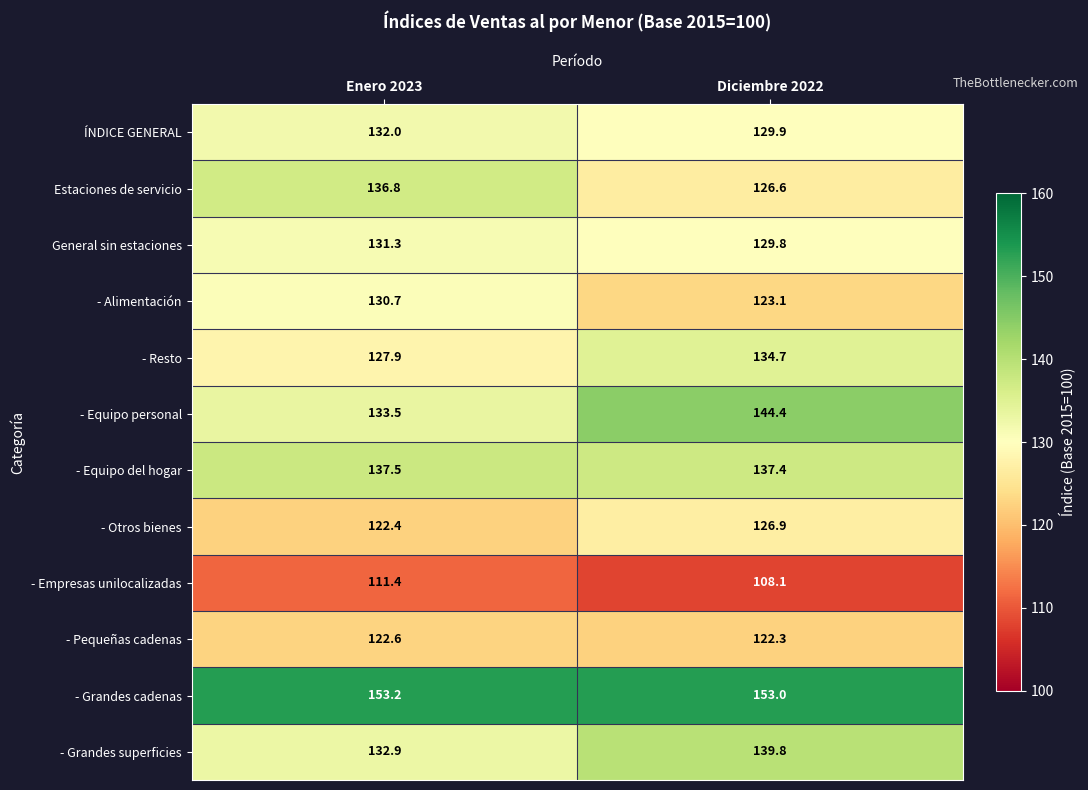

Reading right to left, transcribe all the data shown in this chart.

ÍNDICE GENERAL: 129.9	132.0
Estaciones de servicio: 126.6	136.8
General sin estaciones: 129.8	131.3
- Alimentación: 123.1	130.7
- Resto: 134.7	127.9
- Equipo personal: 144.4	133.5
- Equipo del hogar: 137.4	137.5
- Otros bienes: 126.9	122.4
- Empresas unilocalizadas: 108.1	111.4
- Pequeñas cadenas: 122.3	122.6
- Grandes cadenas: 153.0	153.2
- Grandes superficies: 139.8	132.9